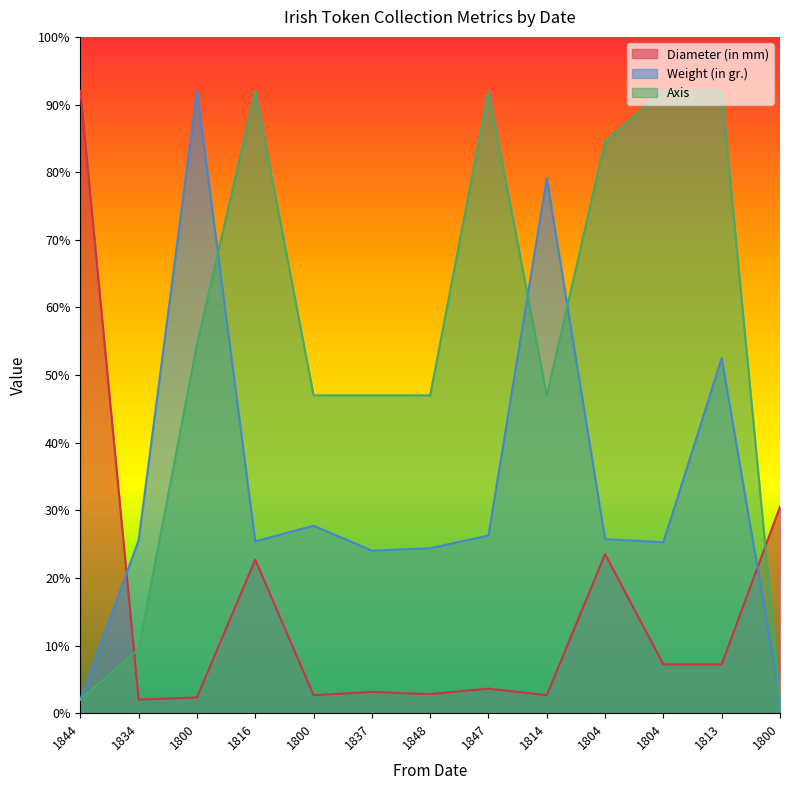

The value of Diameter (in mm) at 1800 is 50.0. True or false?

False